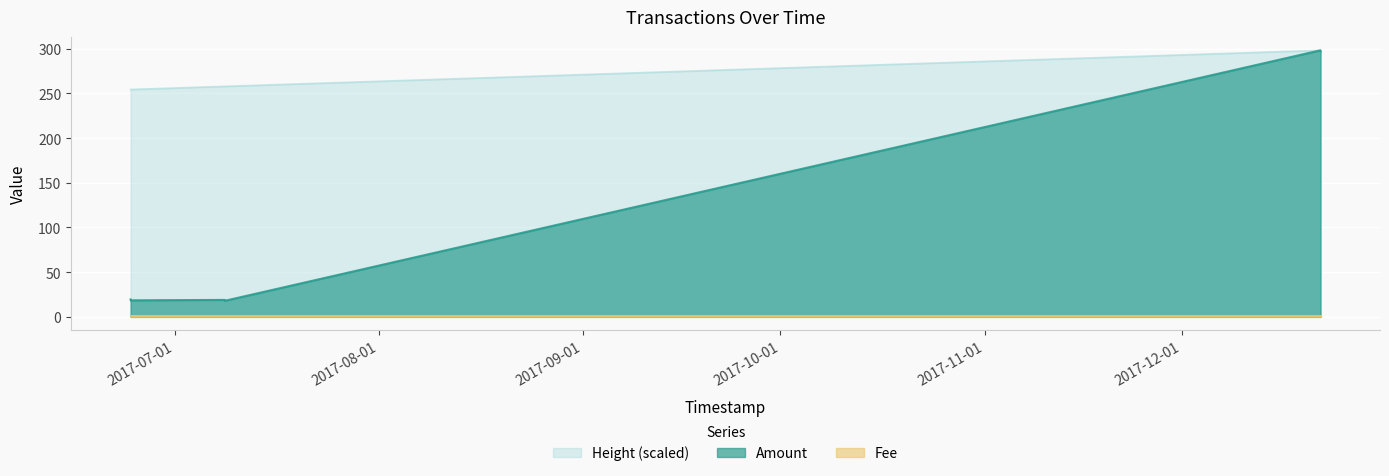

What is the difference between the Height_scaled values at 2017-12-21 23:37:39 and 2017-06-24 08:03:09?

43.8